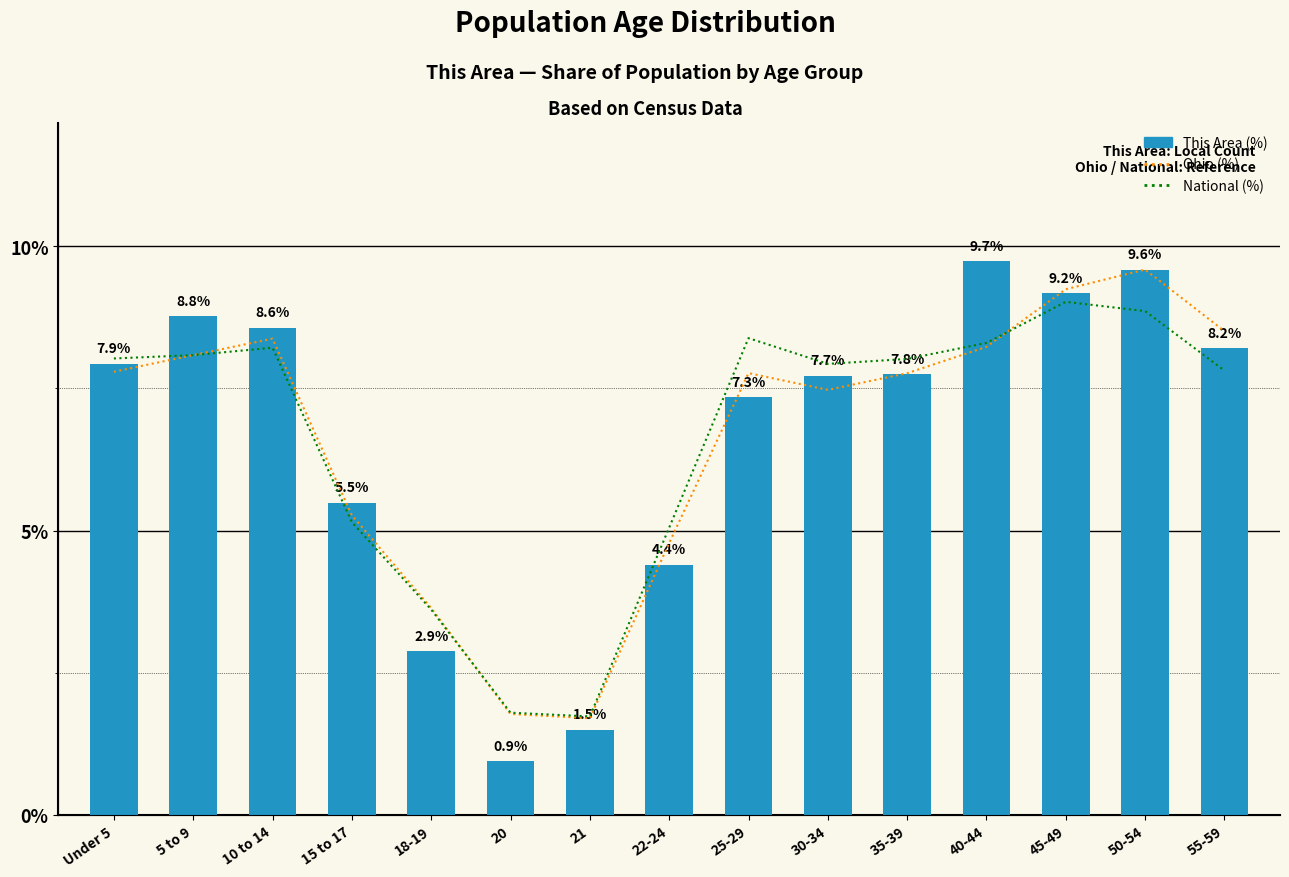

At how many categories does at least one series exceed 5?

12